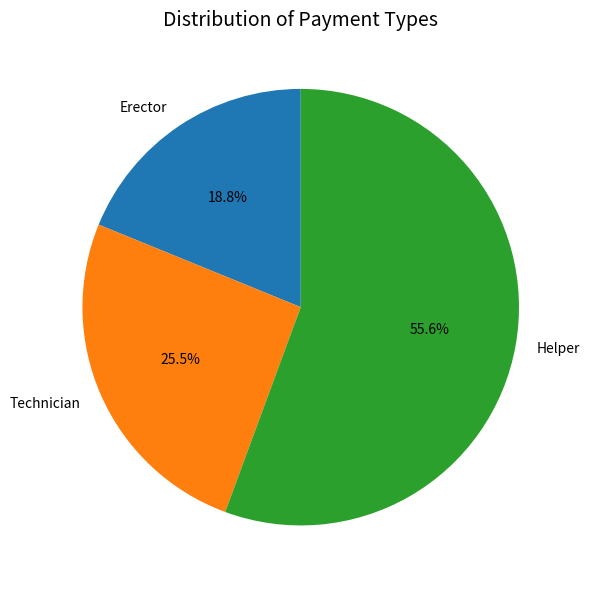

How many slices are in this pie chart?

3